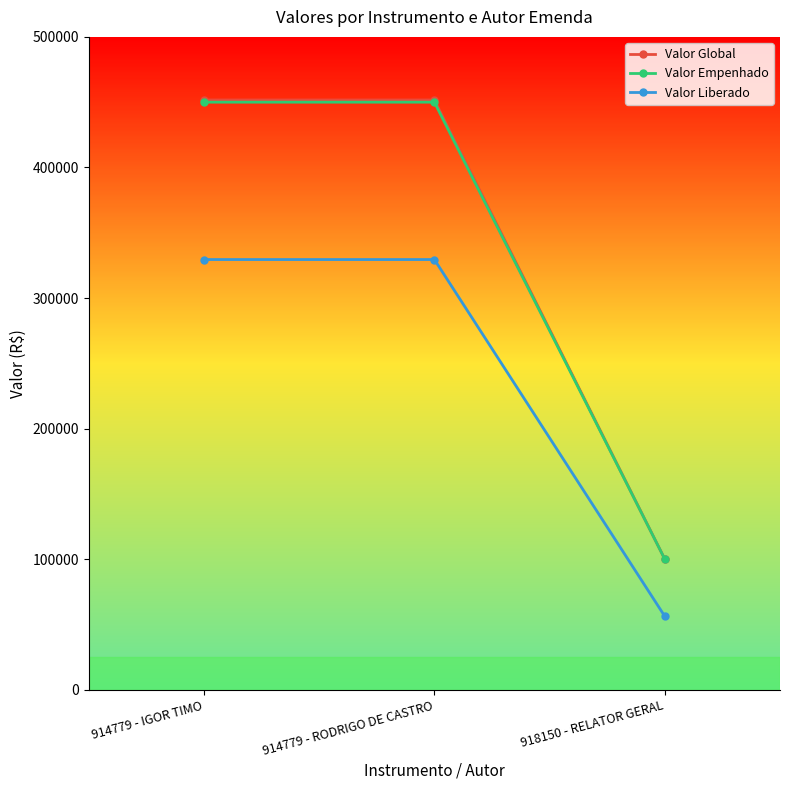

Is the value of Valor Empenhado at 914779 - IGOR TIMO greater than the value of Valor Liberado at 914779 - RODRIGO DE CASTRO?

Yes